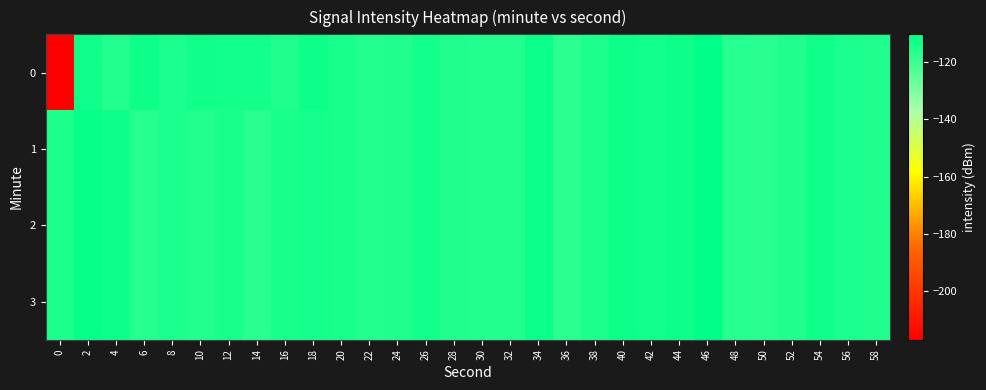

What is the smallest value displayed?

-216.8